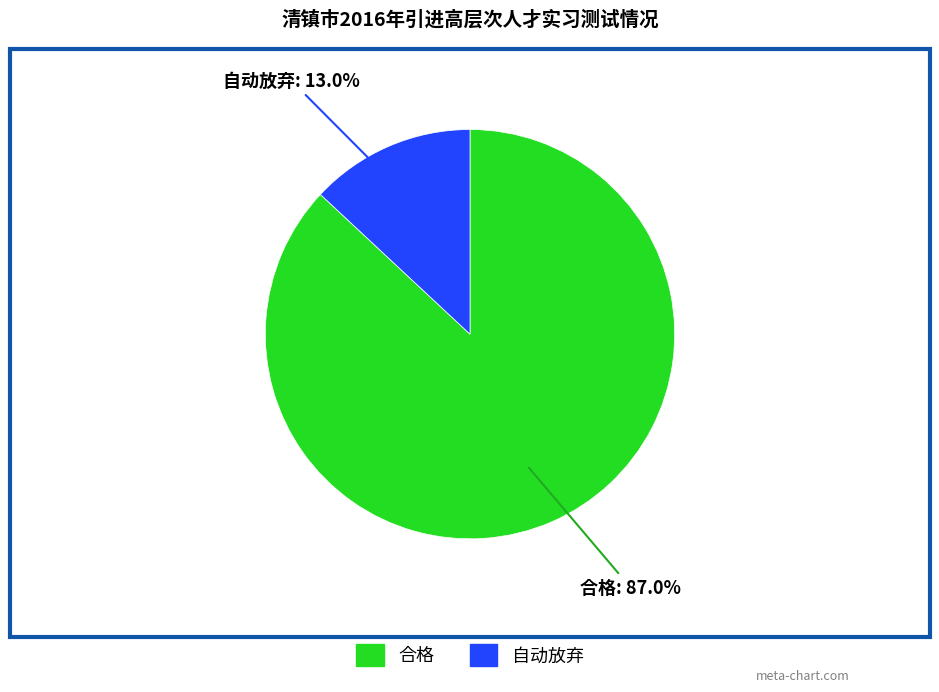

To the nearest percent, what percentage of the pie is 合格?

87%